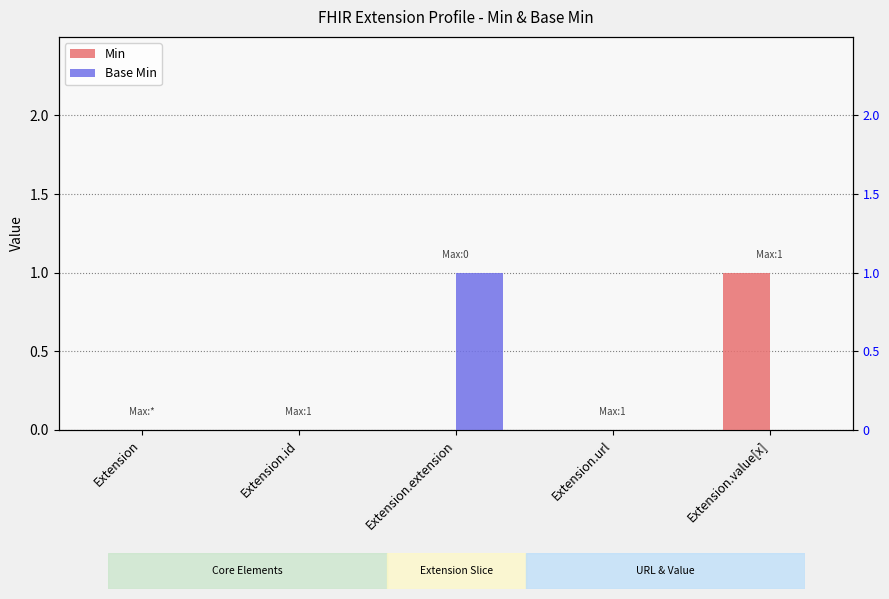

What is the label of the 5th bar from the right?

Extension